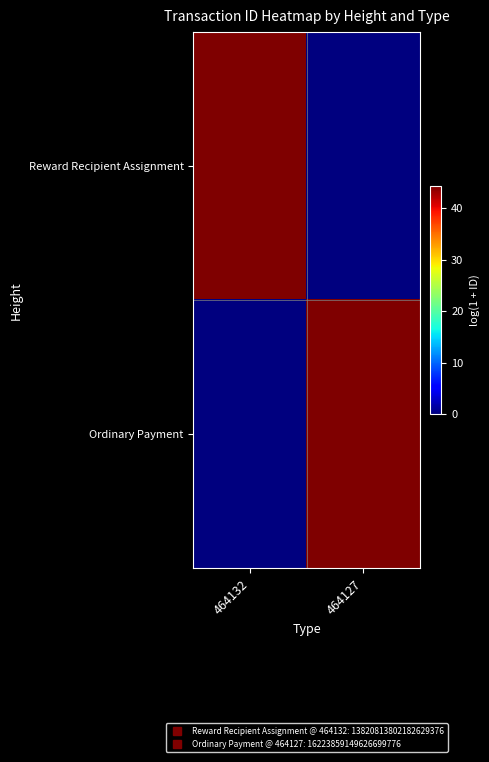

Reading right to left, transcribe all the data shown in this chart.

Reward Recipient Assignment: 464127=0.0	464132=44.1
Ordinary Payment: 464127=44.2	464132=0.0